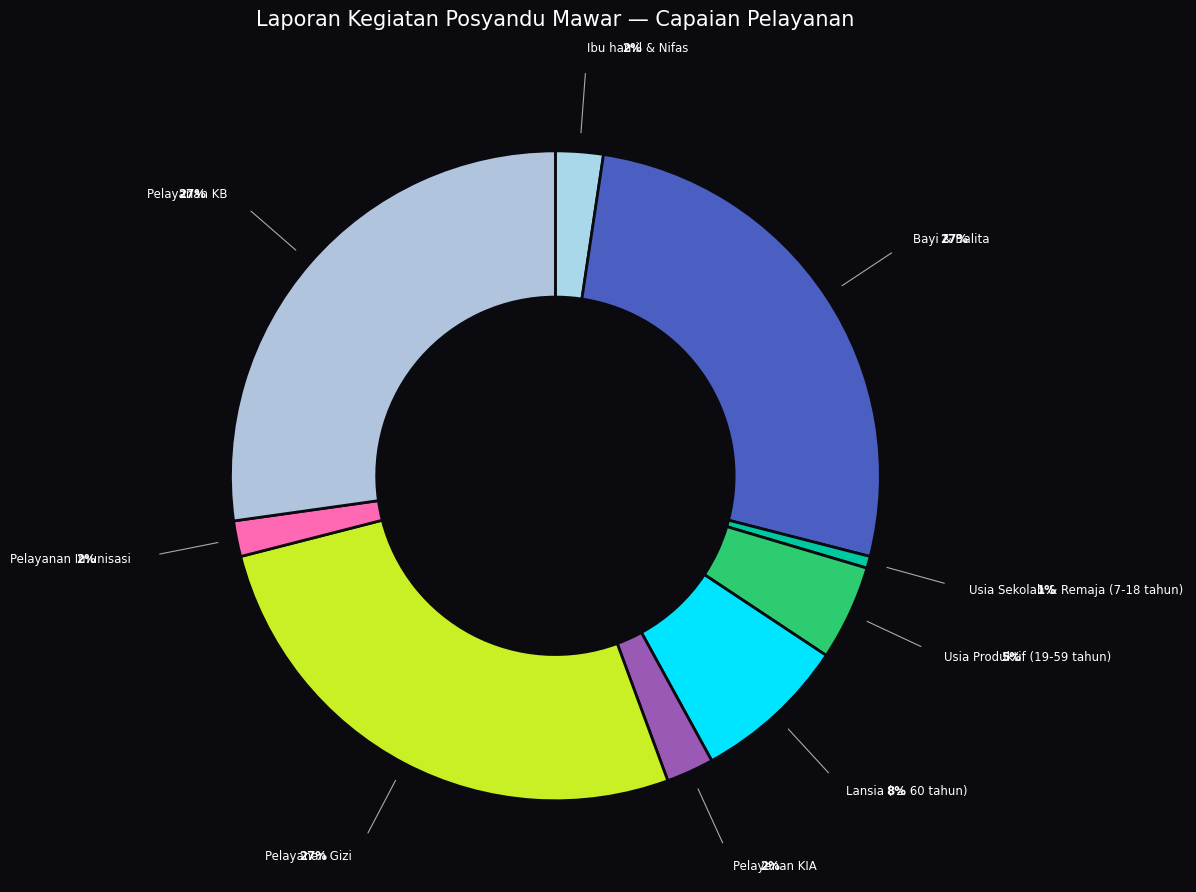

How much of the chart is everything except Pelayanan Imunisasi?

98.2%